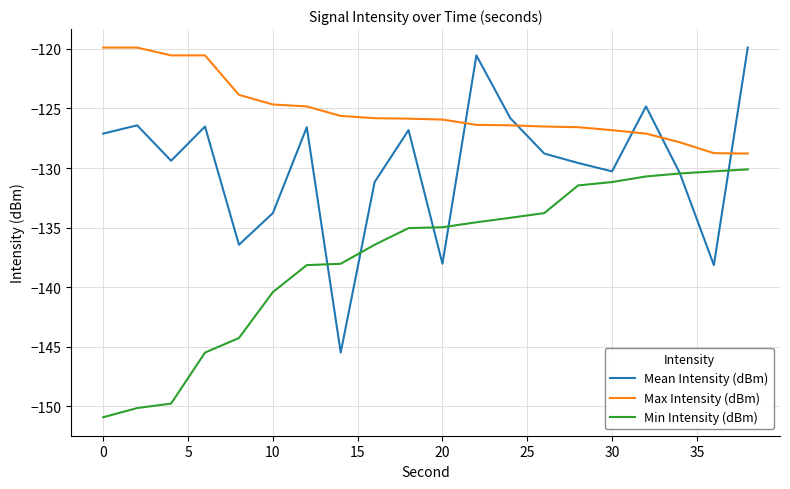

Rank the series by their average value, from lowest to highest.

Min Intensity (dBm), Mean Intensity (dBm), Max Intensity (dBm)